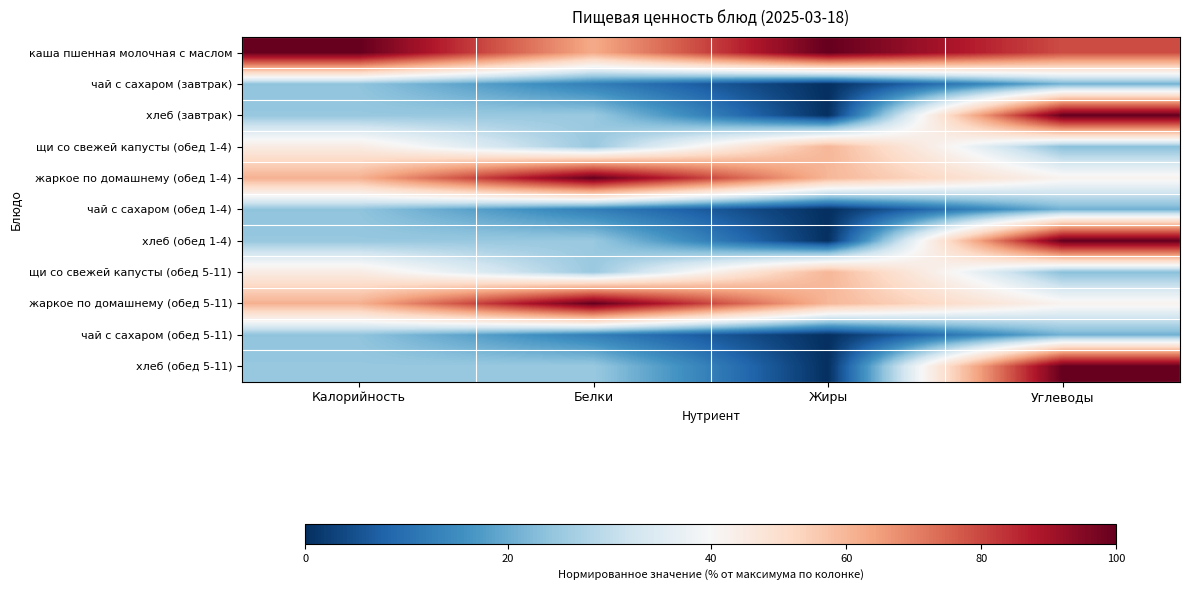

Which label corresponds to the smallest value in the chart?

Жиры